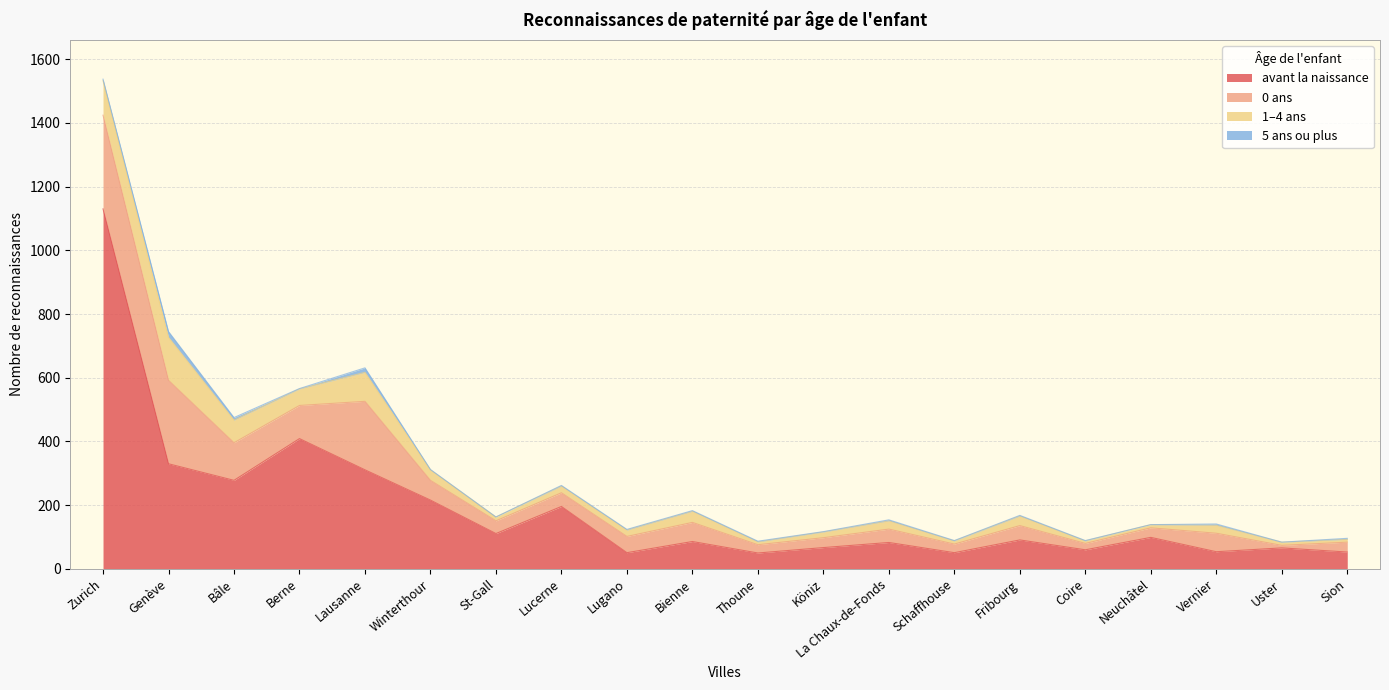

At which category does 1–4 ans reach its first local peak?

Genève